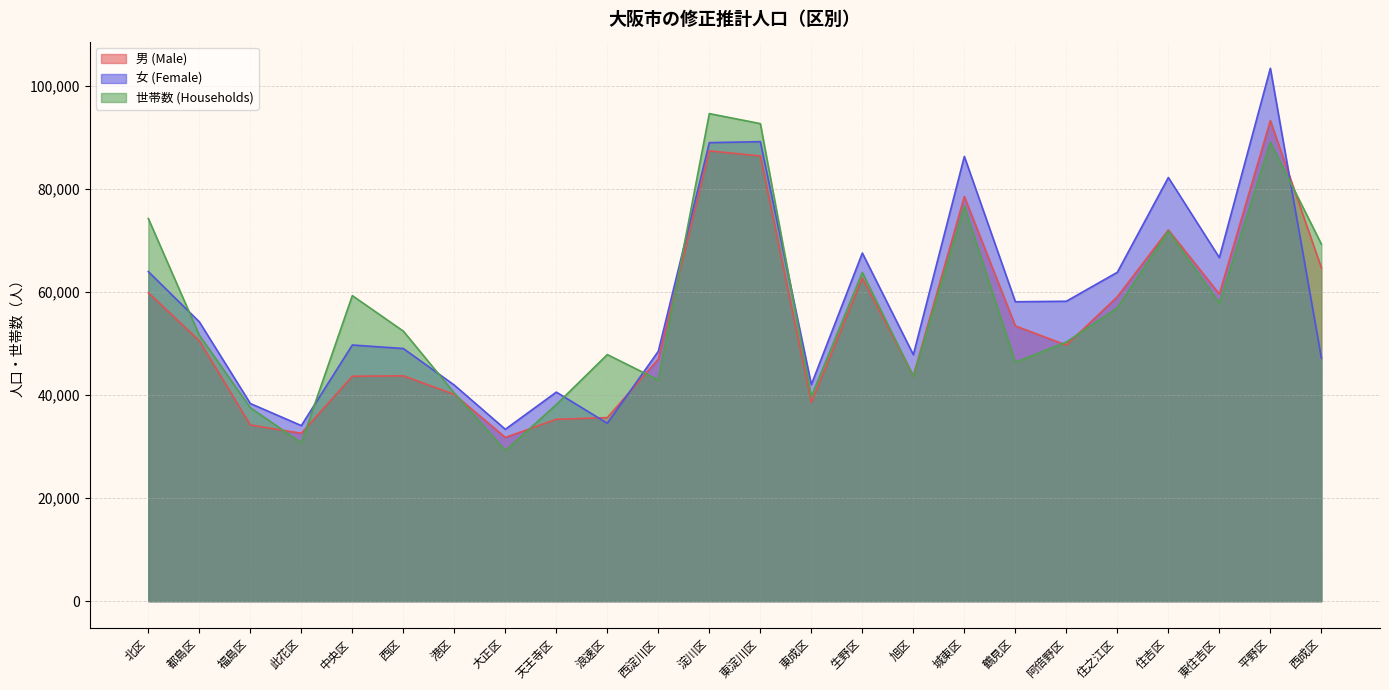

What is the label of the 20th point from the right?

中央区